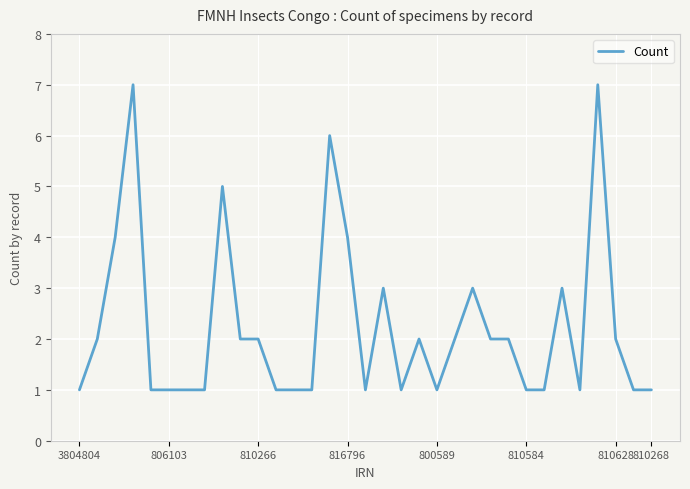

What is the difference between the maximum and minimum values?

6